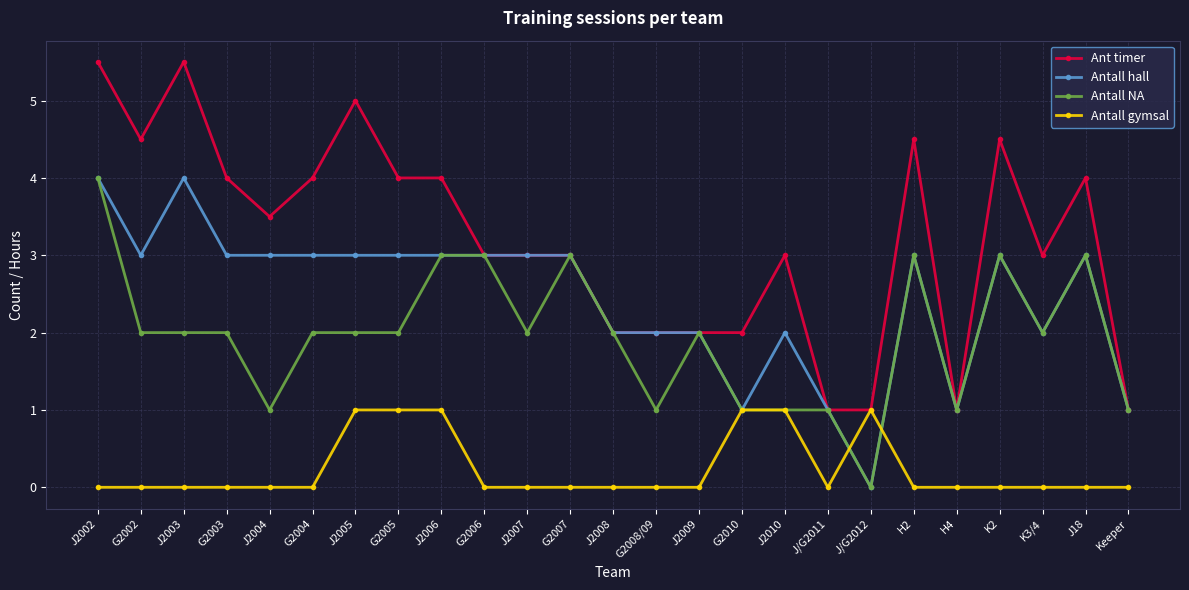

Is it true that Antall gymsal equals 0.0 at J2003?

True